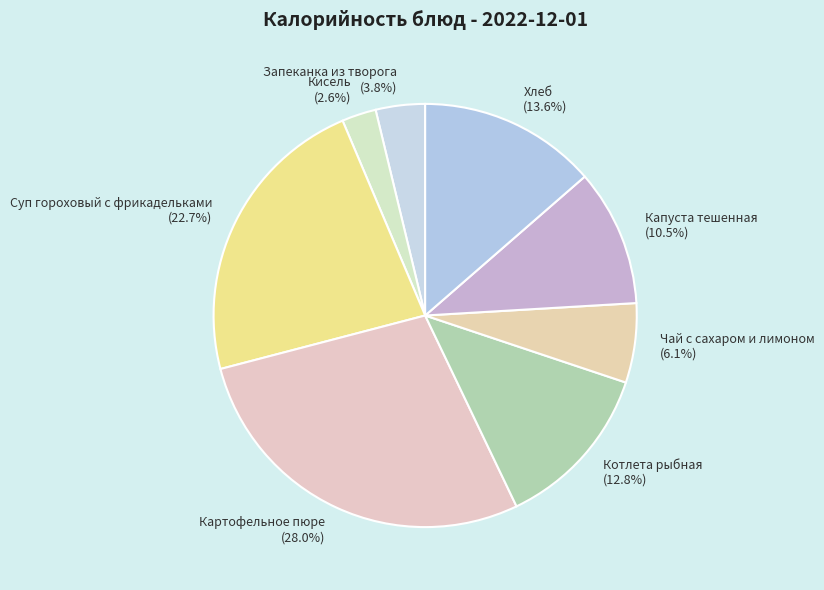

What percentage is the Чай с сахаром и лимоном slice, to the nearest percent?

6%